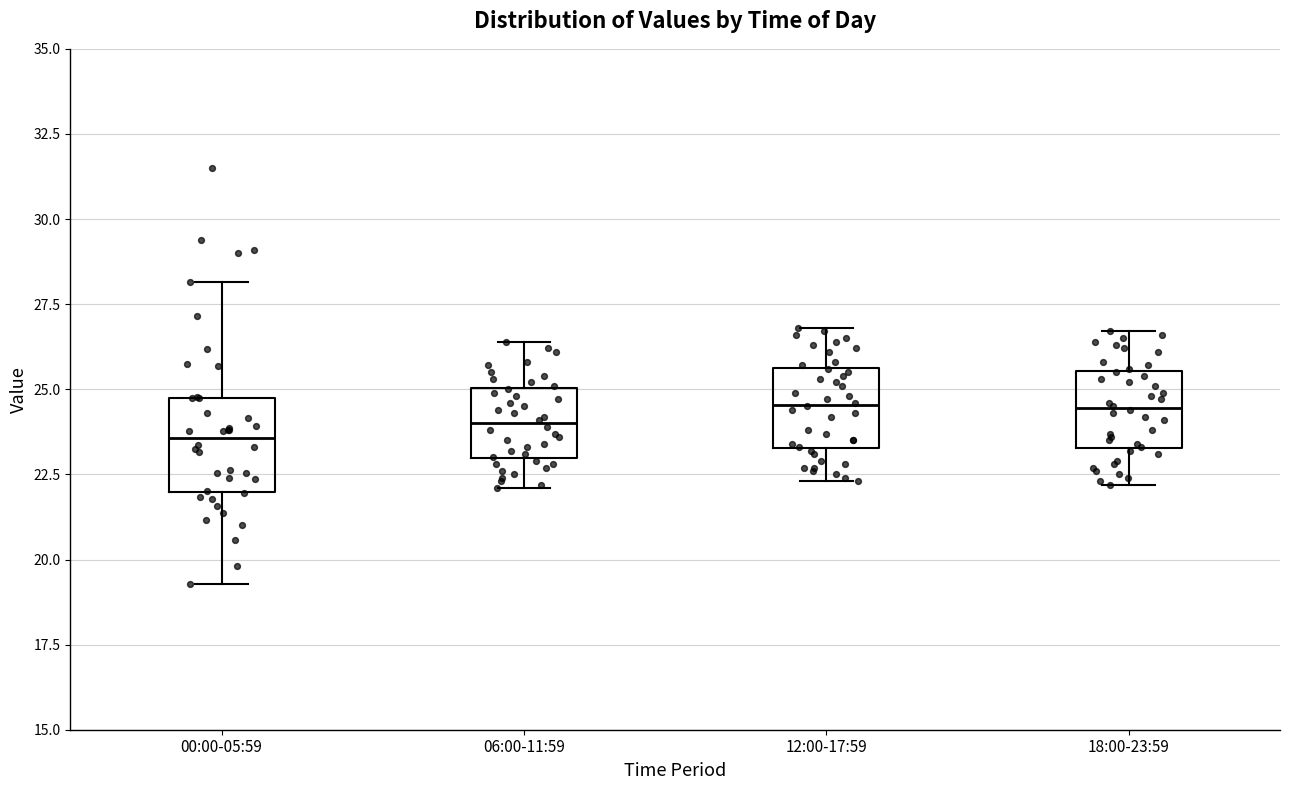

Reading left to right, read every box against the y-axis: the position of its median line, the range the box covers, and the ends of its whiskers. The values are not printed on the chart, so give them approximately, as read against the axis.

00:00-05:59: median 23.5, box 22.0 to 24.5, whiskers 19.5 to 28.0
06:00-11:59: median 24.0, box 23.0 to 25.0, whiskers 22.0 to 26.5
12:00-17:59: median 24.5, box 23.5 to 25.5, whiskers 22.5 to 27.0
18:00-23:59: median 24.5, box 23.5 to 25.5, whiskers 22.0 to 26.5